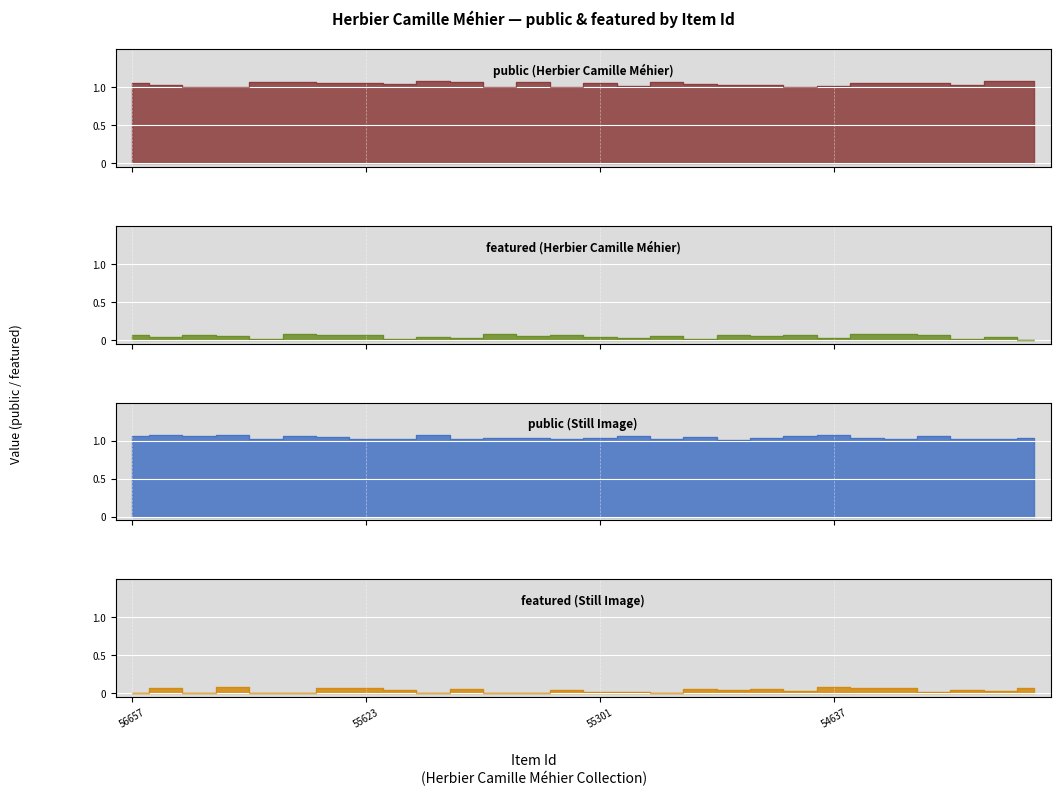

At how many categories does at least one series exceed 0?

28